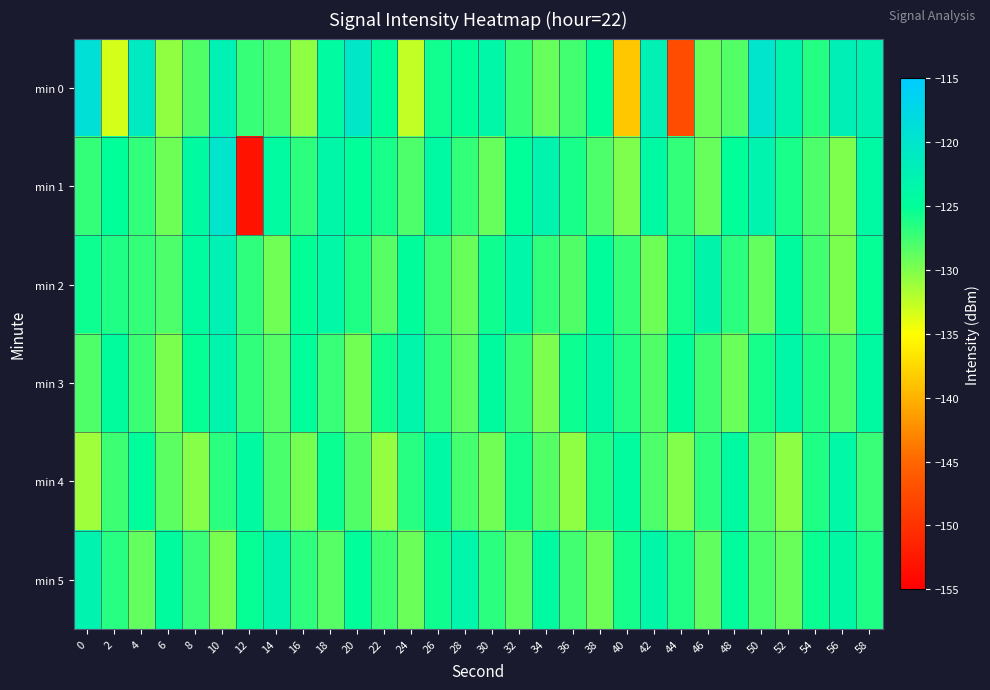

Reading left to right, transcribe all the data shown in this chart.

min 0: 0=-119.0	2=-133.3	4=-121.0	6=-130.6	8=-128.2	10=-122.3	12=-127.1	14=-127.9	16=-130.6	18=-124.3	20=-120.5	22=-124.9	24=-132.6	26=-125.7	28=-125.0	30=-123.5	32=-127.1	34=-129.0	36=-127.6	38=-125.0	40=-138.6	42=-122.4	44=-147.5	46=-129.1	48=-128.2	50=-120.1	52=-123.0	54=-126.5	56=-122.0	58=-122.6
min 1: 0=-127.0	2=-125.0	4=-127.0	6=-129.4	8=-124.1	10=-120.0	12=-153.0	14=-124.2	16=-126.7	18=-123.5	20=-125.0	22=-126.0	24=-128.0	26=-124.0	28=-127.0	30=-129.0	32=-125.0	34=-123.0	36=-126.0	38=-128.0	40=-130.0	42=-124.0	44=-127.0	46=-129.0	48=-125.0	50=-123.0	52=-126.0	54=-128.0	56=-130.0	58=-124.0
min 2: 0=-125.5	2=-126.3	4=-127.1	6=-128.0	8=-124.5	10=-122.3	12=-126.8	14=-129.4	16=-125.1	18=-123.7	20=-126.2	22=-128.5	24=-124.8	26=-127.3	28=-129.1	30=-125.6	32=-123.4	34=-126.9	36=-128.2	38=-124.7	40=-127.0	42=-129.3	44=-125.8	46=-123.2	48=-126.7	50=-128.9	52=-124.3	54=-127.6	56=-129.8	58=-125.2
min 3: 0=-128.1	2=-124.6	4=-127.3	6=-129.8	8=-125.3	10=-123.1	12=-126.9	14=-128.4	16=-124.9	18=-127.2	20=-129.5	22=-125.7	24=-123.3	26=-126.8	28=-128.7	30=-124.4	32=-127.1	34=-129.9	36=-125.5	38=-123.8	40=-126.4	42=-128.2	44=-124.7	46=-127.5	48=-129.2	50=-125.9	52=-123.6	54=-126.3	56=-128.0	58=-124.2
min 4: 0=-131.2	2=-127.4	4=-124.8	6=-128.6	8=-130.3	10=-126.7	12=-124.1	14=-127.9	16=-129.6	18=-125.4	20=-128.2	22=-130.8	24=-126.5	26=-123.9	28=-127.7	30=-129.4	32=-125.8	34=-128.3	36=-130.6	38=-126.2	40=-124.5	42=-128.0	44=-130.1	46=-126.8	48=-124.2	50=-128.4	52=-130.5	54=-126.3	56=-123.7	58=-127.2
min 5: 0=-122.8	2=-126.5	4=-128.9	6=-124.4	8=-127.2	10=-129.7	12=-125.3	14=-123.0	16=-126.8	18=-128.4	20=-124.9	22=-127.4	24=-129.2	26=-125.6	28=-123.3	30=-126.7	32=-128.6	34=-124.1	36=-127.6	38=-129.3	40=-125.8	42=-123.5	44=-126.3	46=-128.8	48=-124.6	50=-127.9	52=-129.1	54=-125.4	56=-123.8	58=-126.2